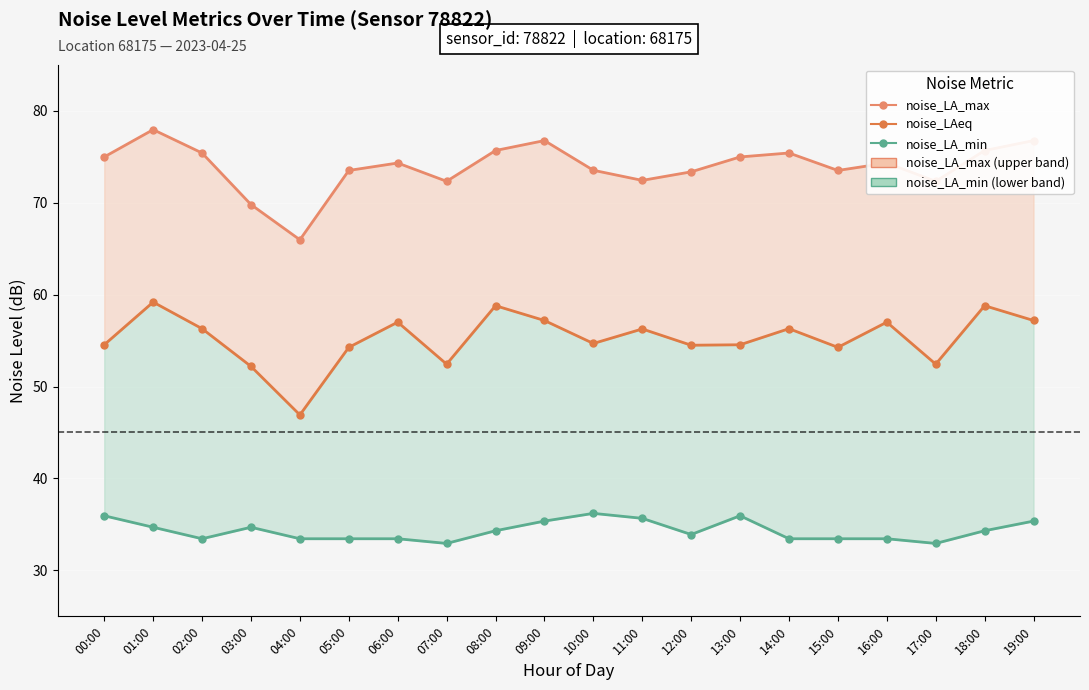

At which label does noise_LAeq reach its minimum?

04:00